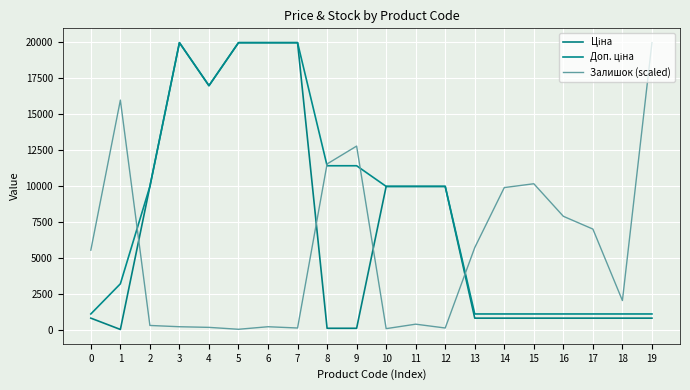

What is the average value of the Ціна series?

7177.1